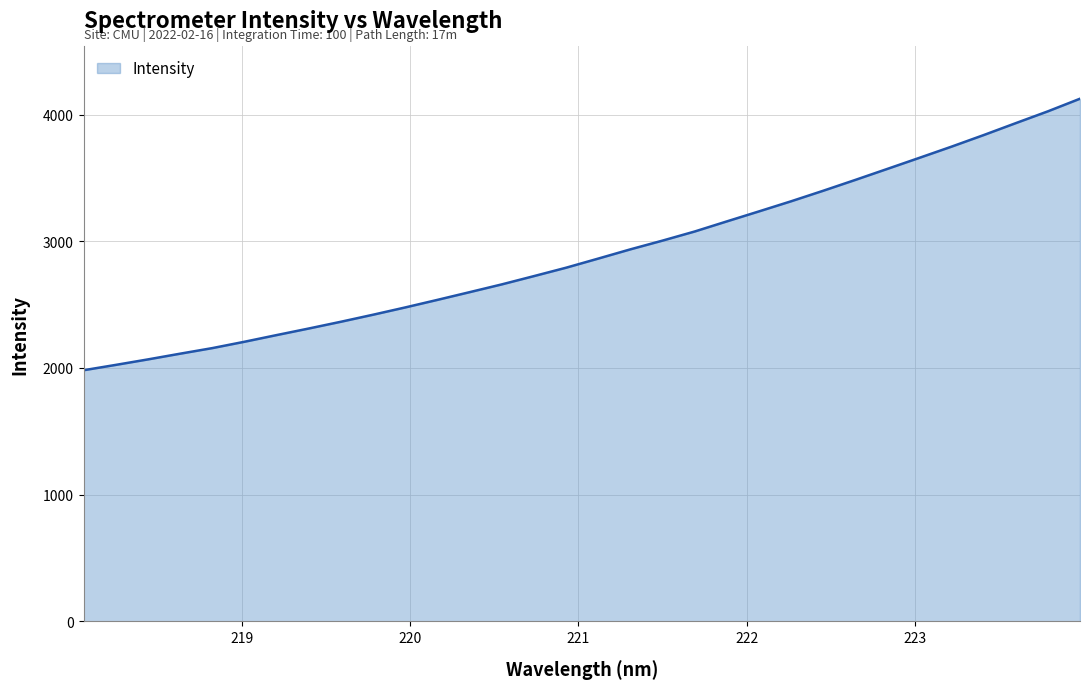

What is the sum of all values?

93067.4